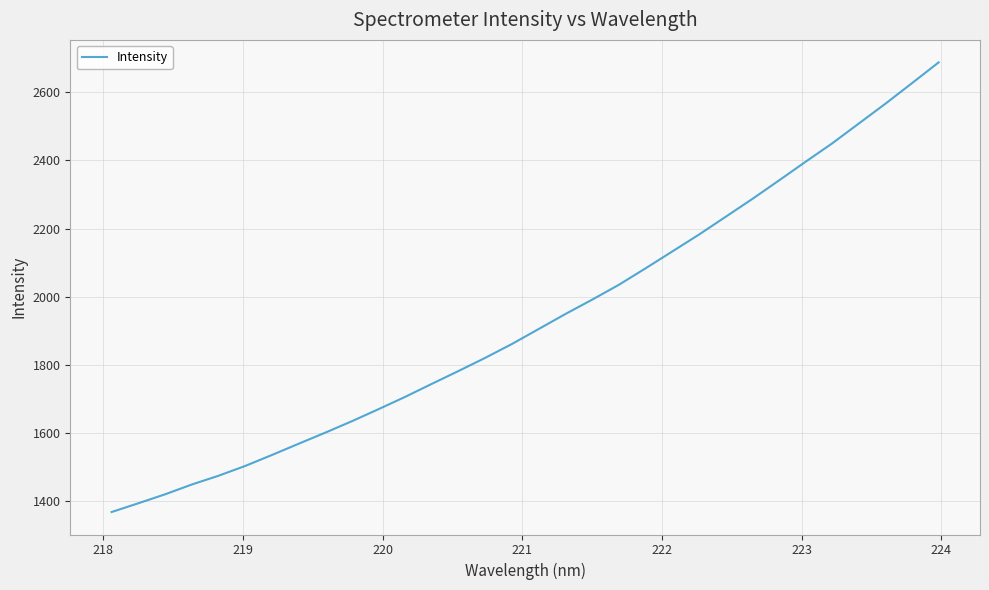

What is the maximum value shown in the chart?

2687.4